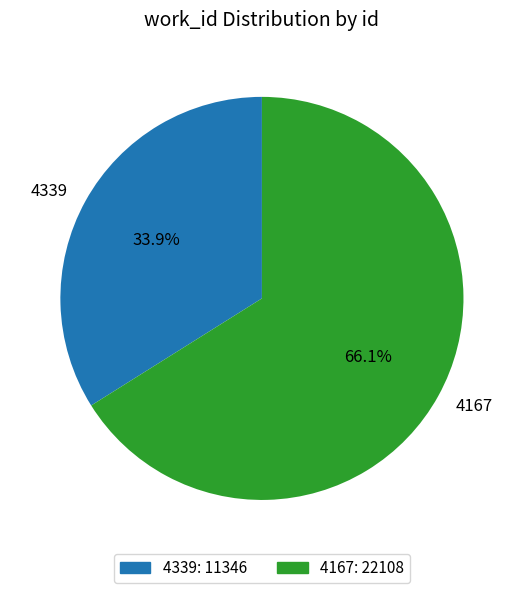

How many slices are in this pie chart?

2